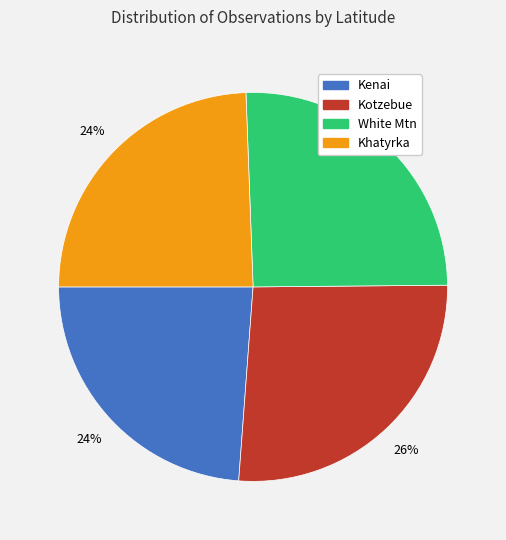

To the nearest percent, what is the average slice percentage?

25%